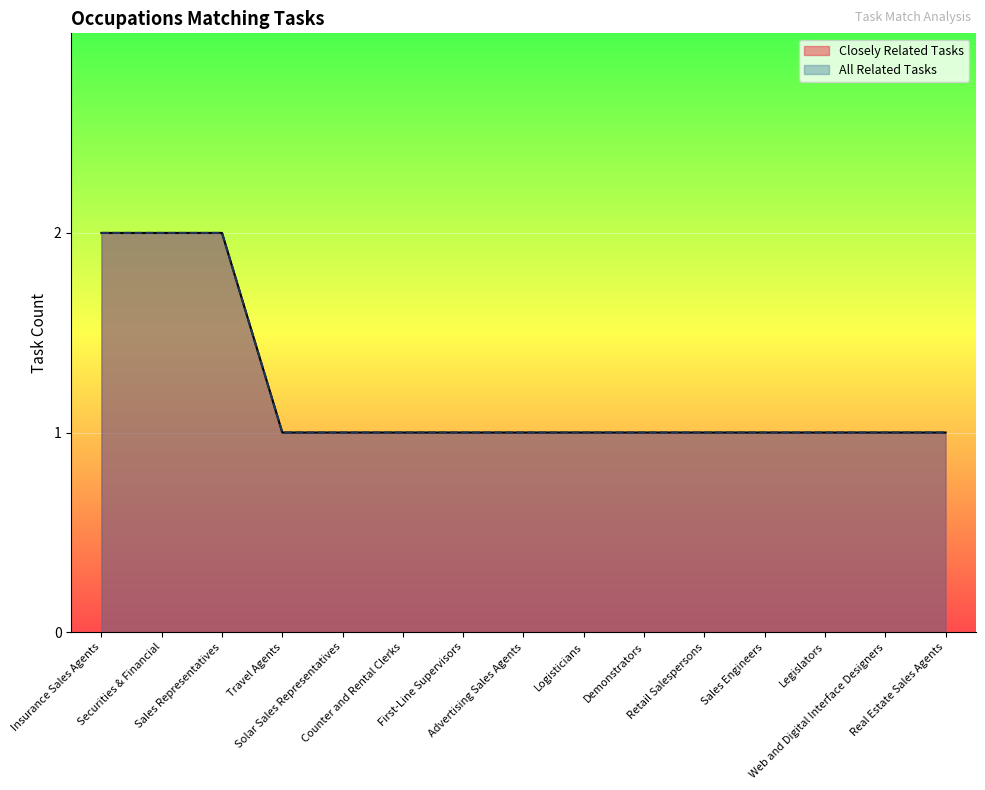

What is the value of the Closely Related Tasks point at the 1st from the left?

2